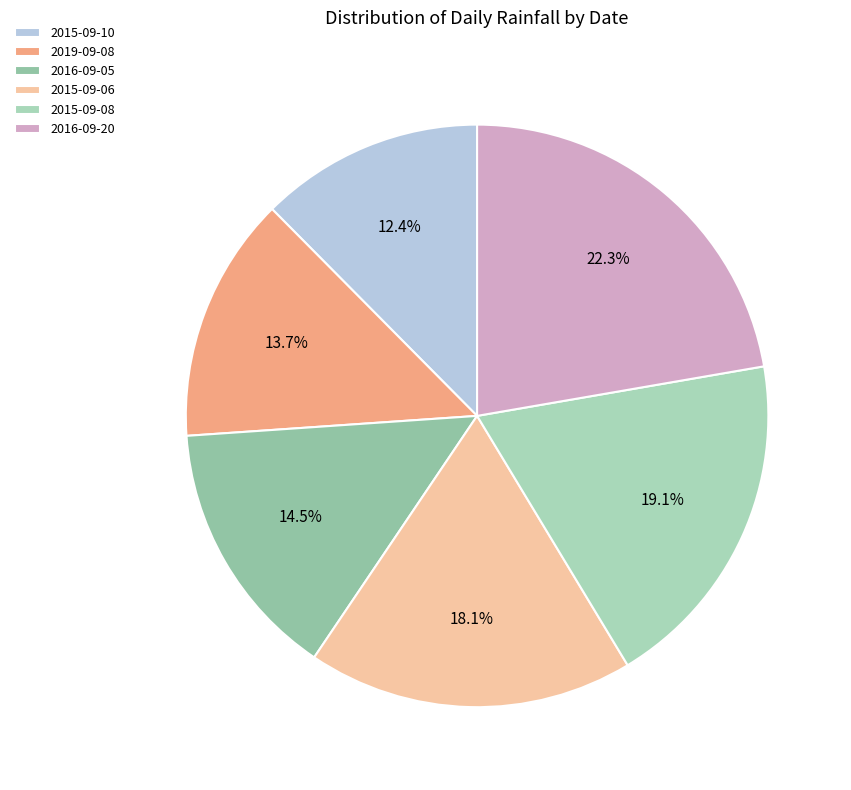

Does 2015-09-10 represent more than half of the total?

No